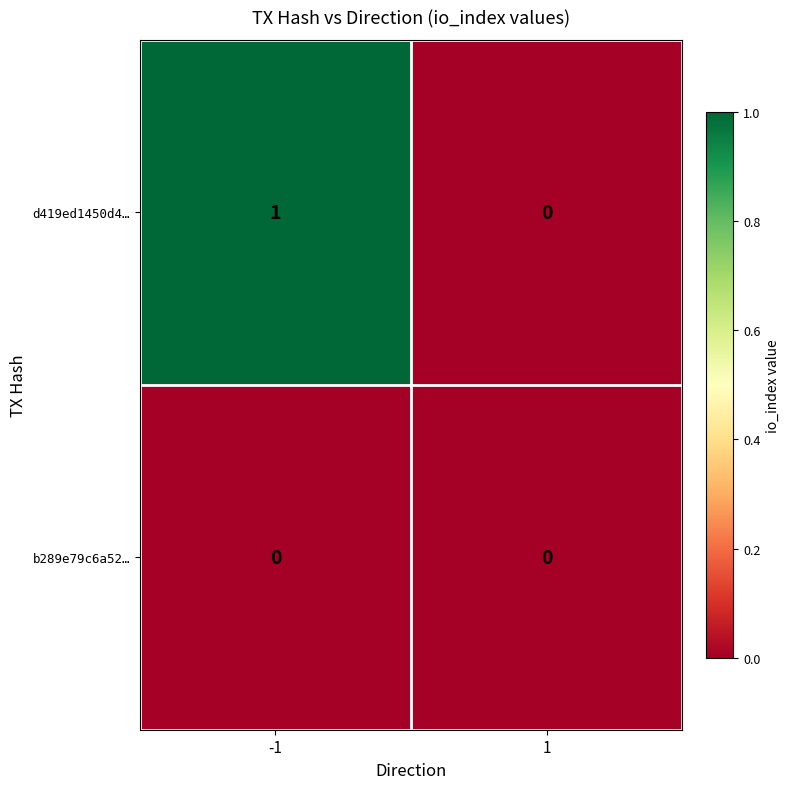

The d419ed1450d4… series shows 0 at 1. True or false?

True